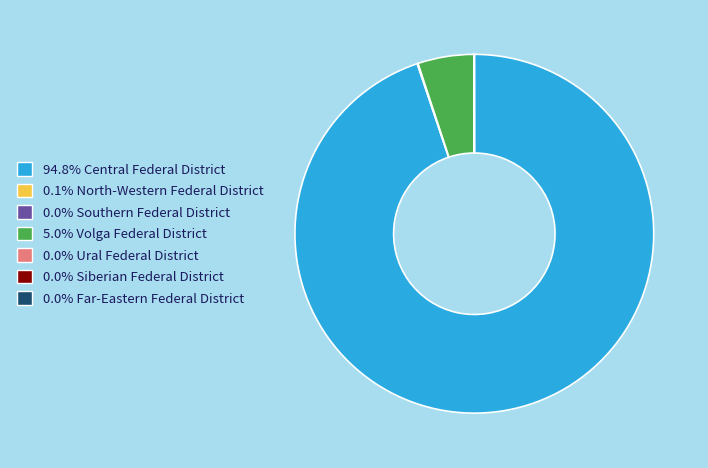

Does 94.8% Central Federal District account for over 50% of the chart?

Yes